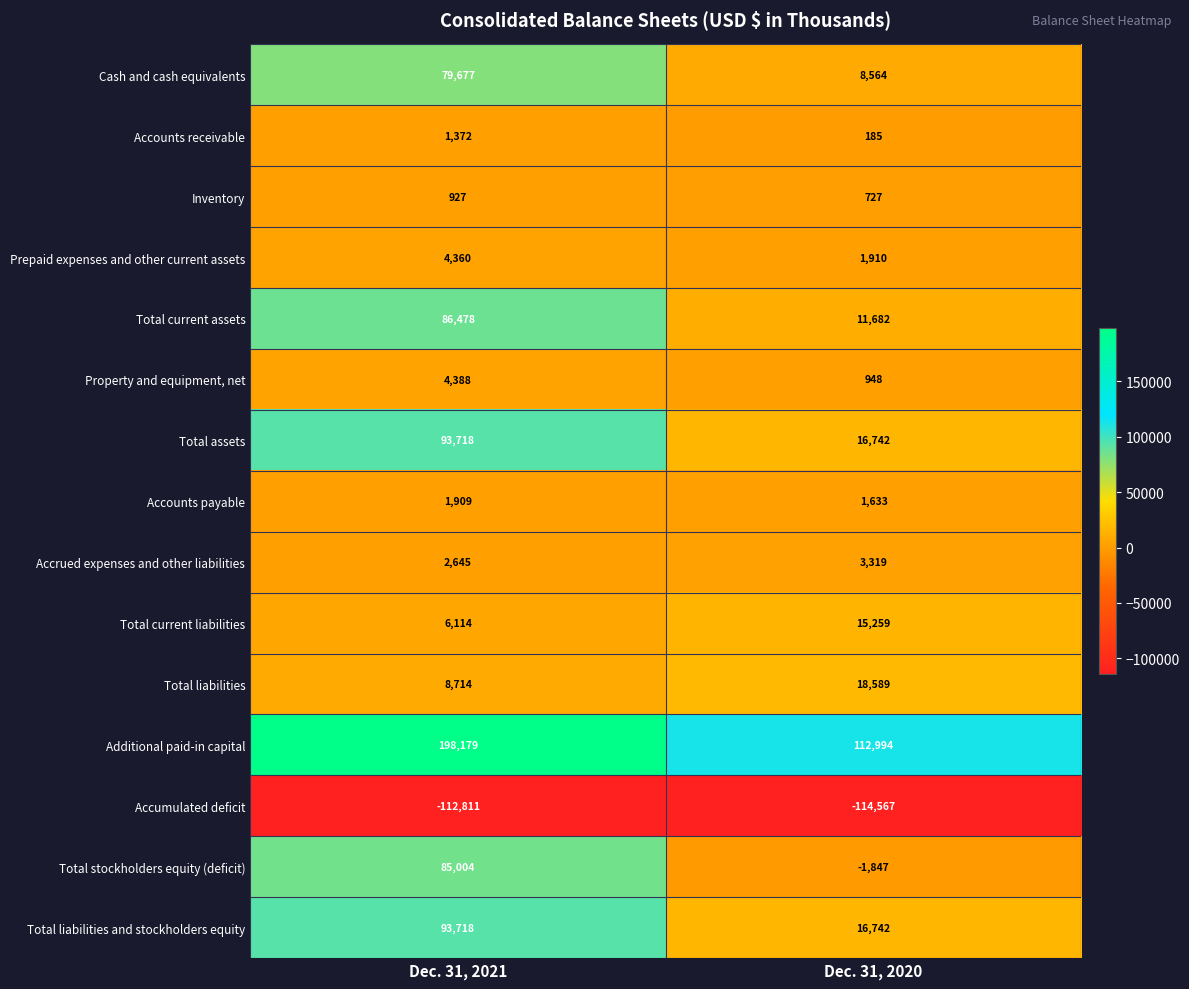

Reading right to left, extract all data points from this chart.

Cash and cash equivalents: 8564	79677
Accounts receivable: 185	1372
Inventory: 727	927
Prepaid expenses and other current assets: 1910	4360
Total current assets: 11682	86478
Property and equipment, net: 948	4388
Total assets: 16742	93718
Accounts payable: 1633	1909
Accrued expenses and other liabilities: 3319	2645
Total current liabilities: 15259	6114
Total liabilities: 18589	8714
Additional paid-in capital: 112994	198179
Accumulated deficit: -114567	-112811
Total stockholders equity (deficit): -1847	85004
Total liabilities and stockholders equity: 16742	93718